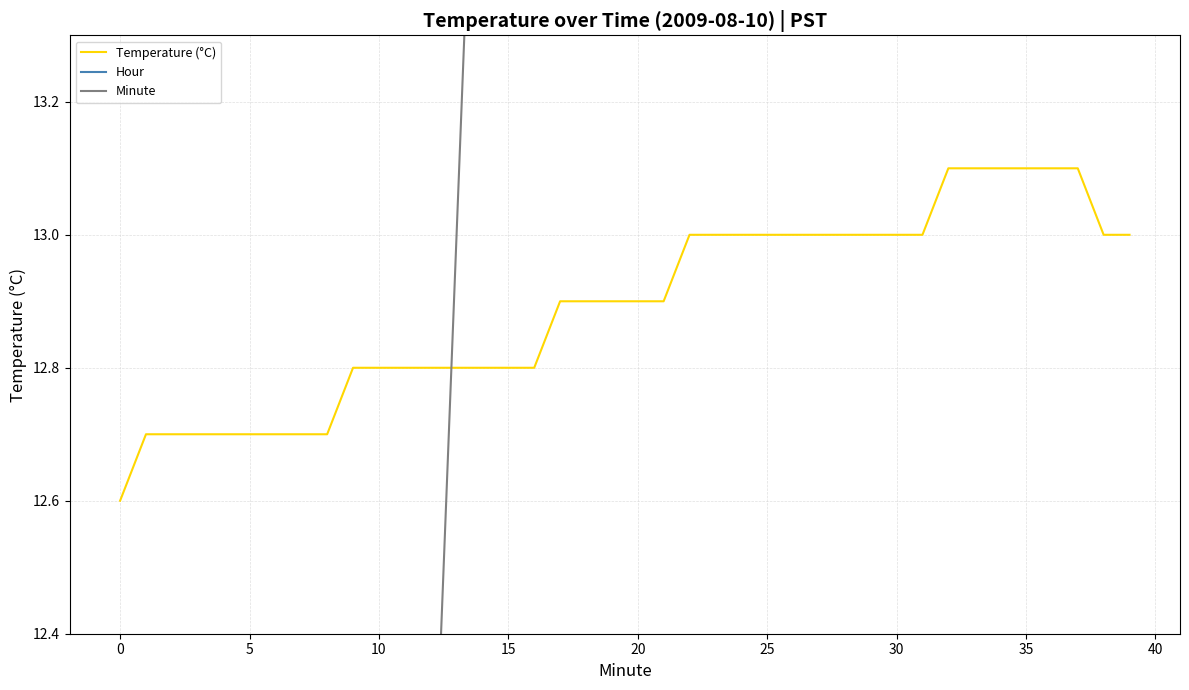

Which series has the widest spread of values?

Minute